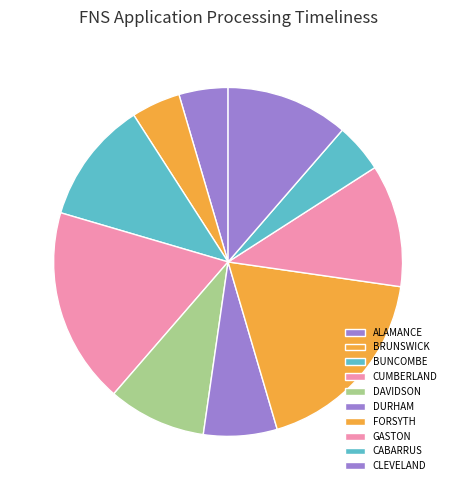

How many slices are in this pie chart?

10